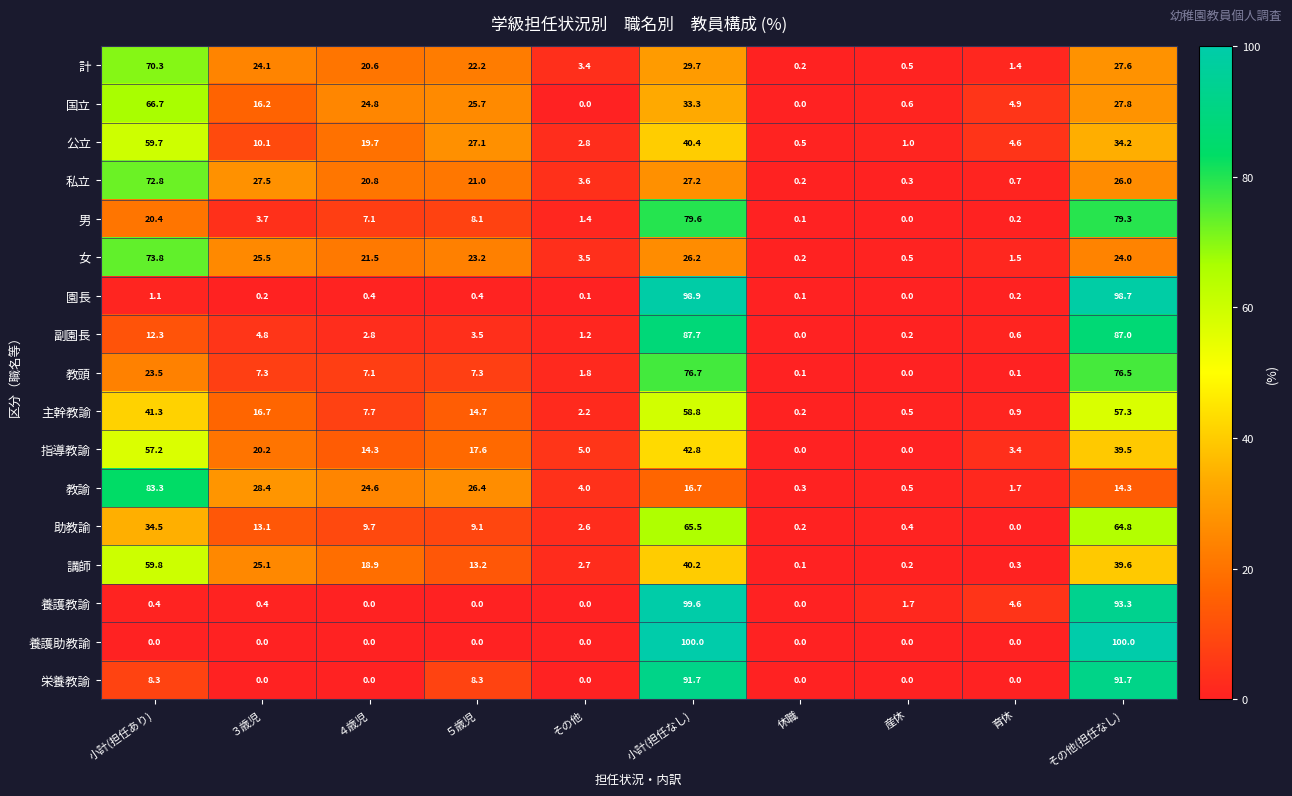

What is the difference between the highest and lowest values at ５歳児?

27.1